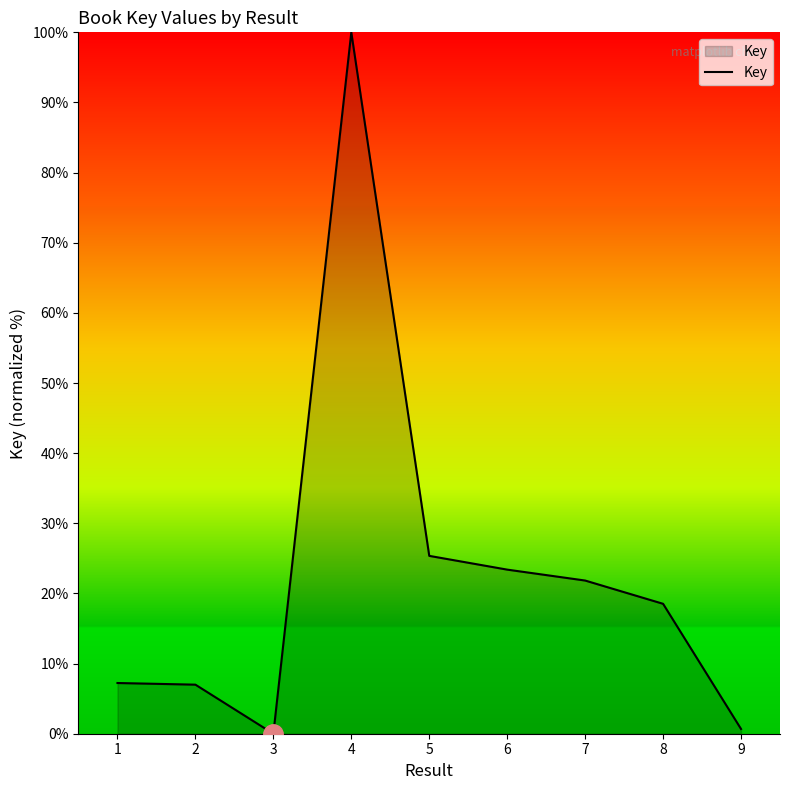

What is the sum of the values at 9 and 2?

7.7